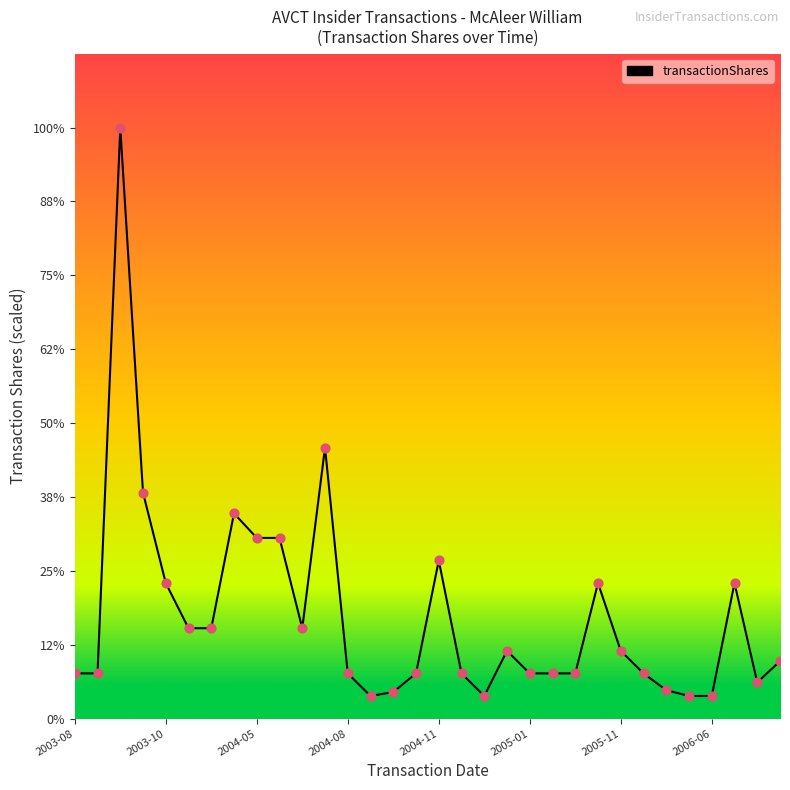

Does the chart have visible grid lines?

No